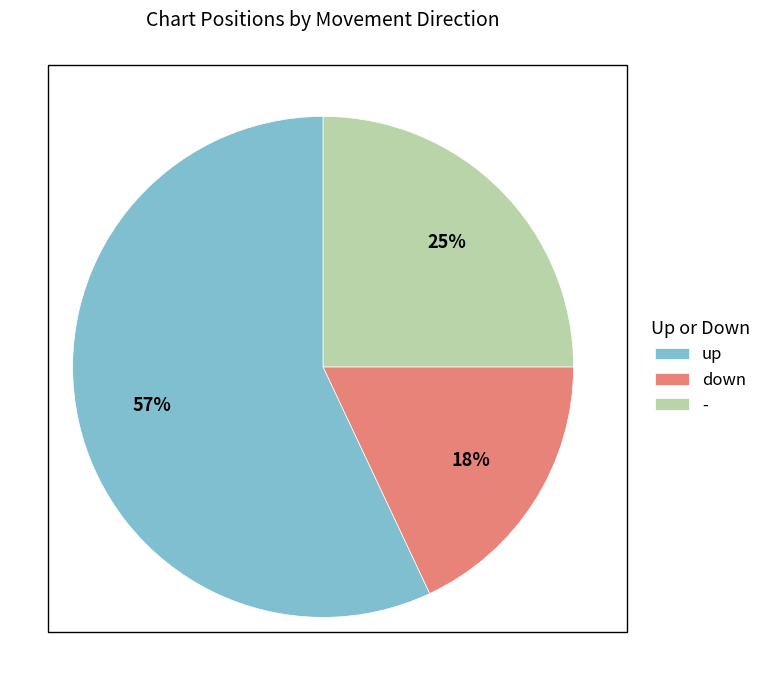

Which has a higher value, - or down?

-